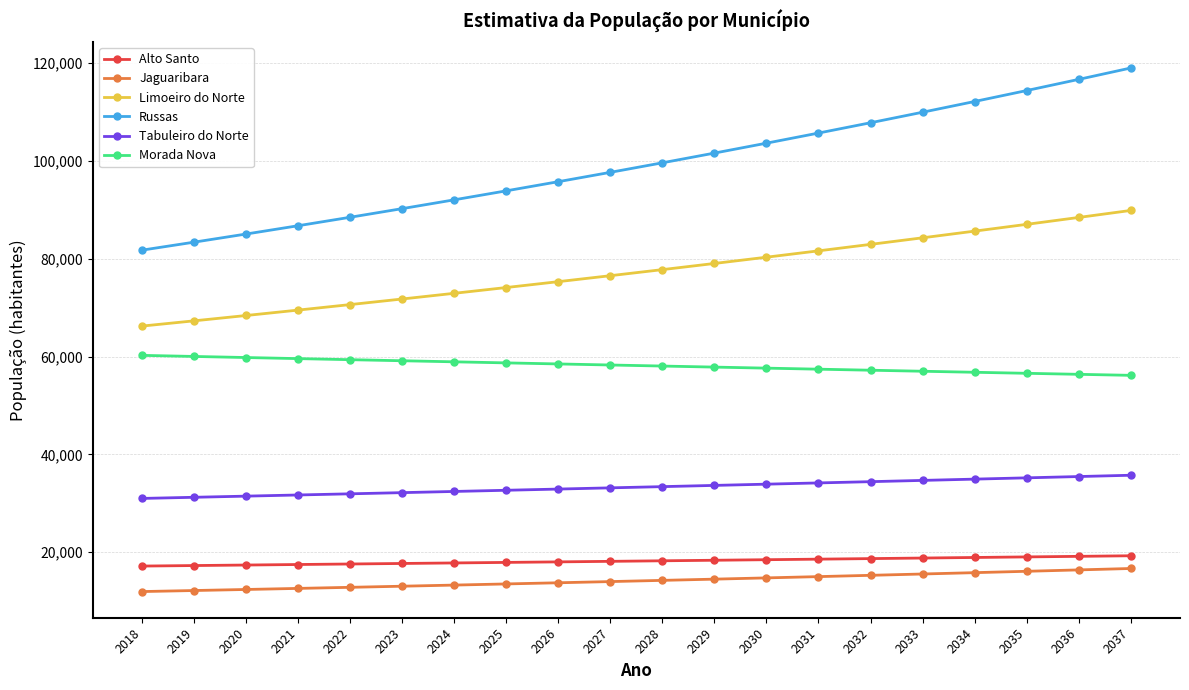

How many lines are shown in the chart?

6